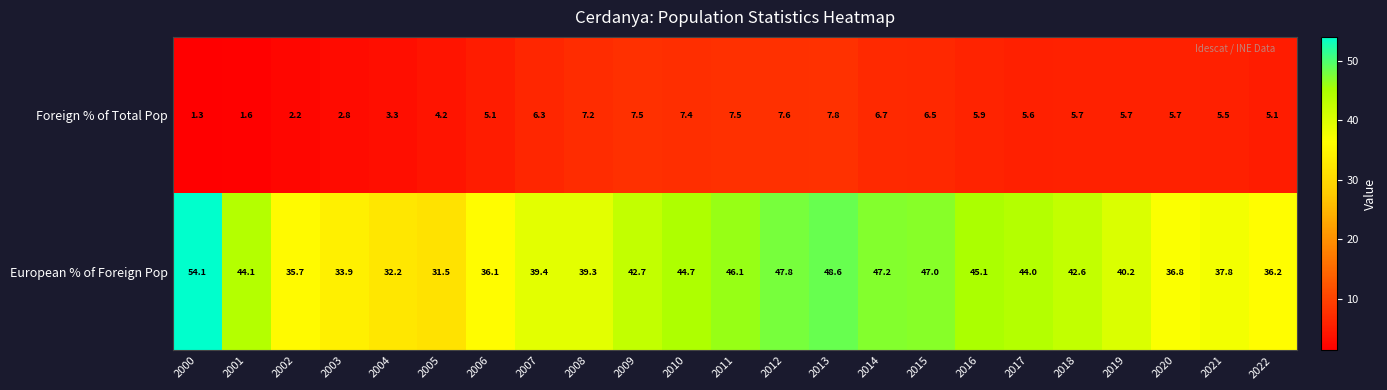

Rank the categories by European % of Foreign Pop value from highest to lowest.

2000, 2013, 2012, 2014, 2015, 2011, 2016, 2010, 2001, 2017, 2009, 2018, 2019, 2007, 2008, 2021, 2020, 2022, 2006, 2002, 2003, 2004, 2005